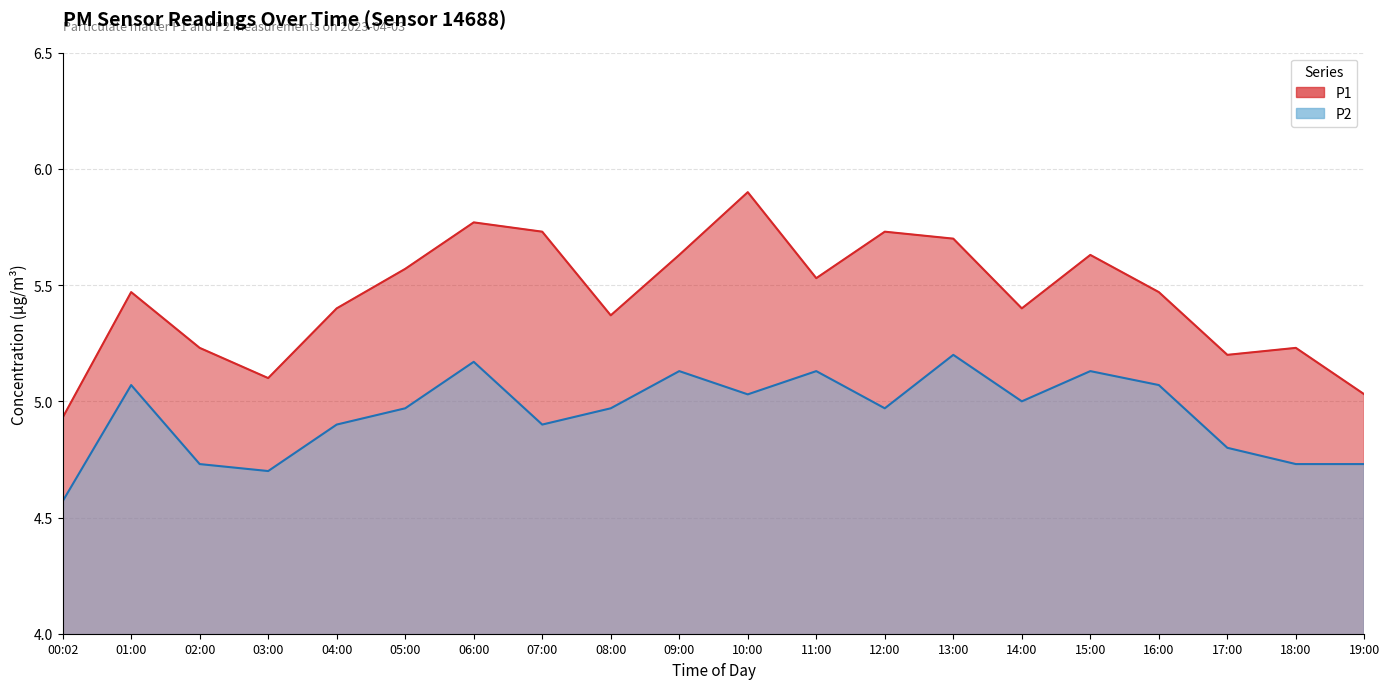

What is the minimum value for P2?

4.6